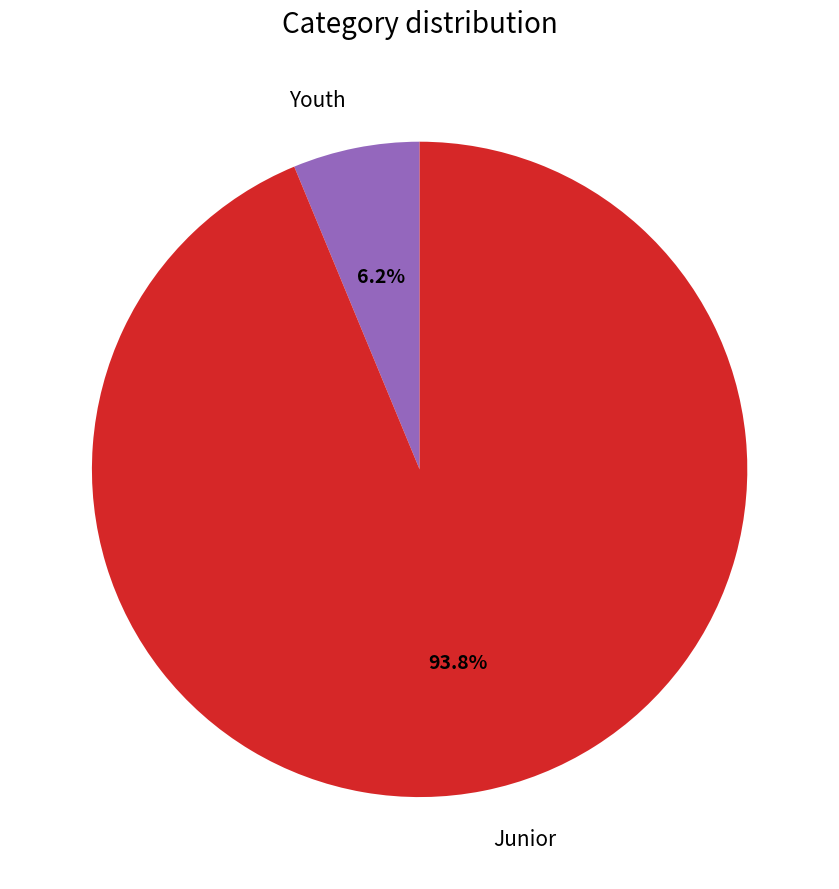

Between Youth and Junior, which is larger?

Junior